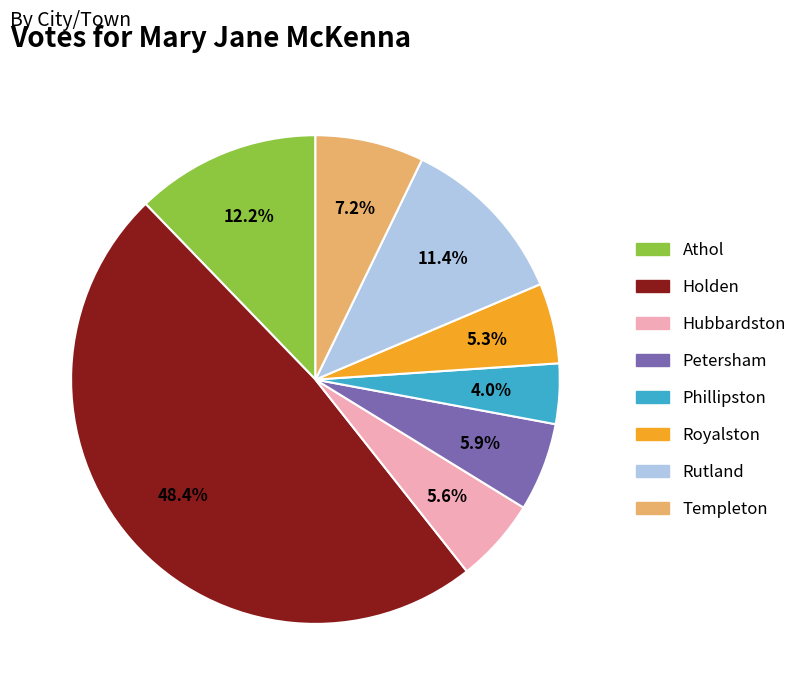

Which slice is the smallest?

Phillipston